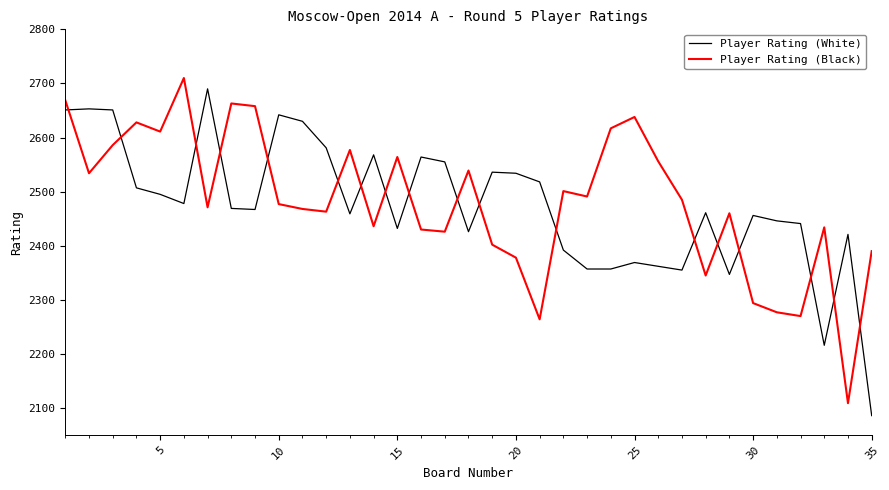

Rank the series by their average value, from lowest to highest.

Player Rating (White), Player Rating (Black)